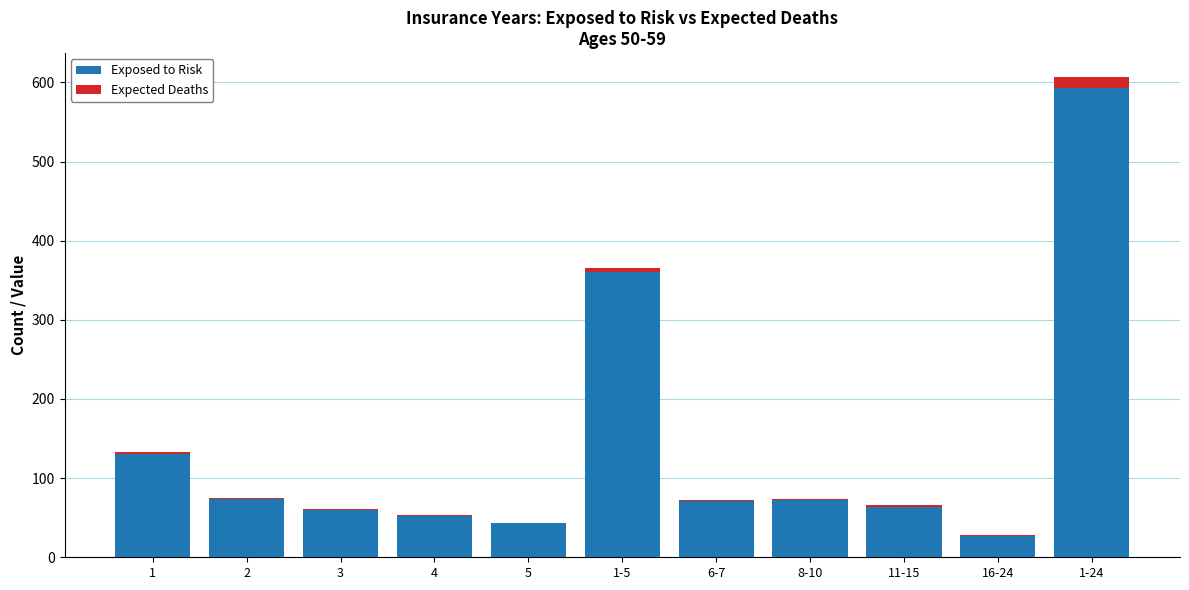

The value of Exposed to Risk at 1-5 is 209.6. True or false?

False